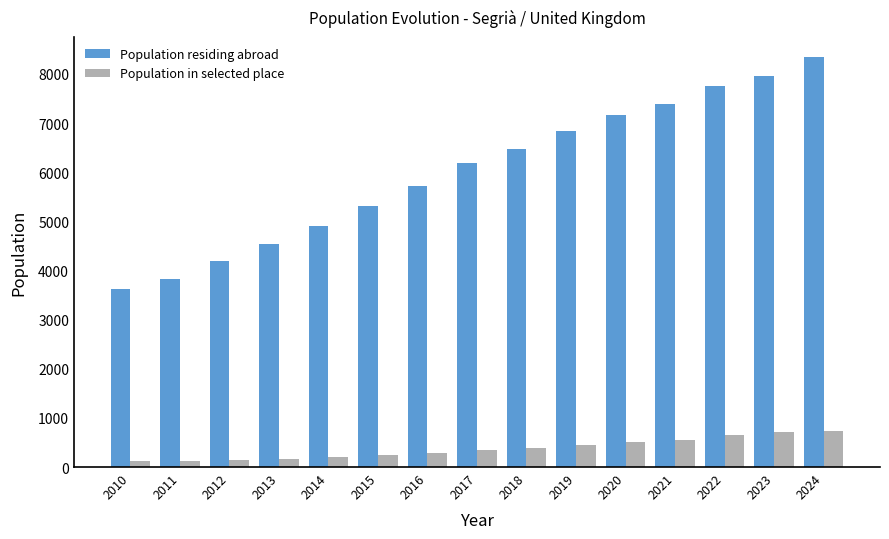

What is the minimum value shown in the chart?

117